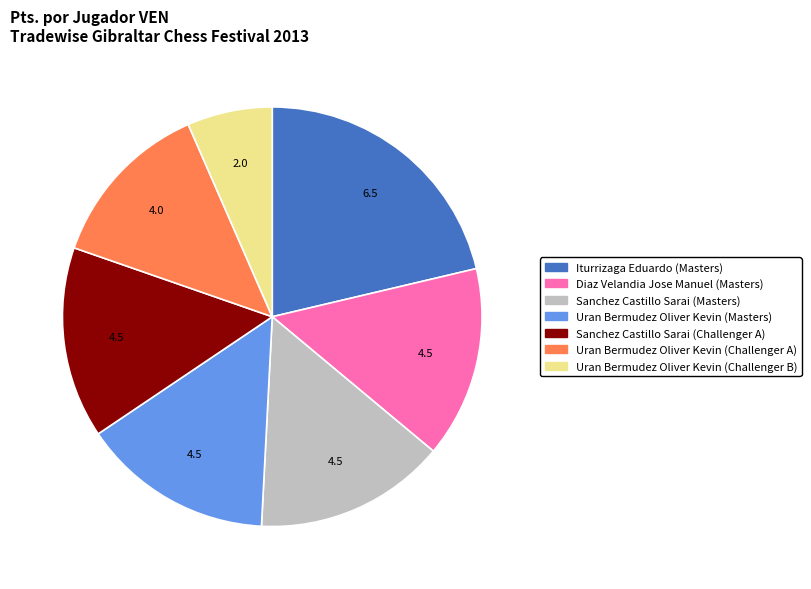

How many segments does this pie chart have?

7